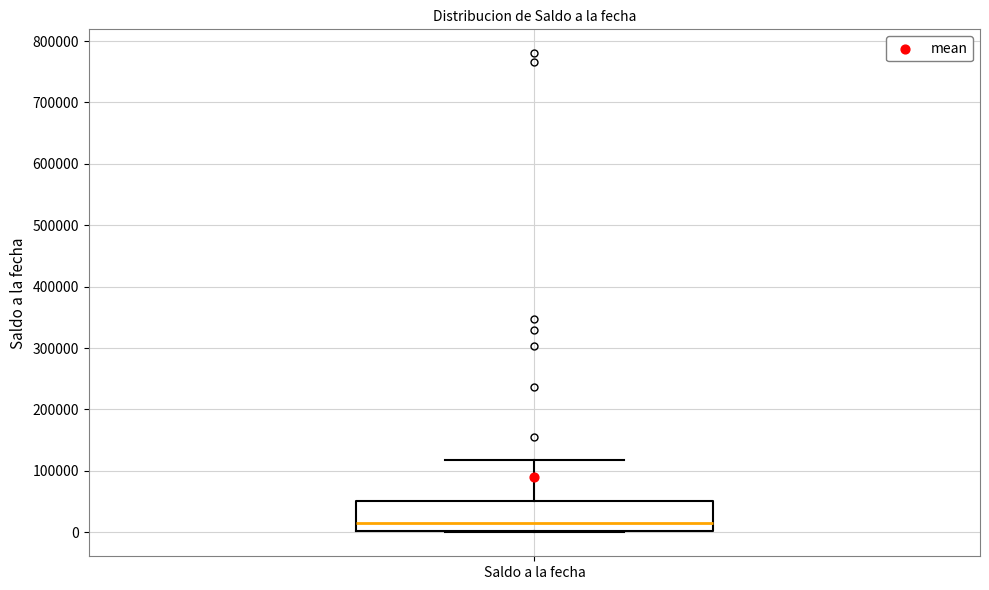

Read this box plot against the y-axis: the position of the median line, the range covered by the box, and the ends of both whiskers. The values are not printed on the chart, so give them approximately, as read against the axis.

median 20000, box 0 to 50000, whiskers 0 to 120000